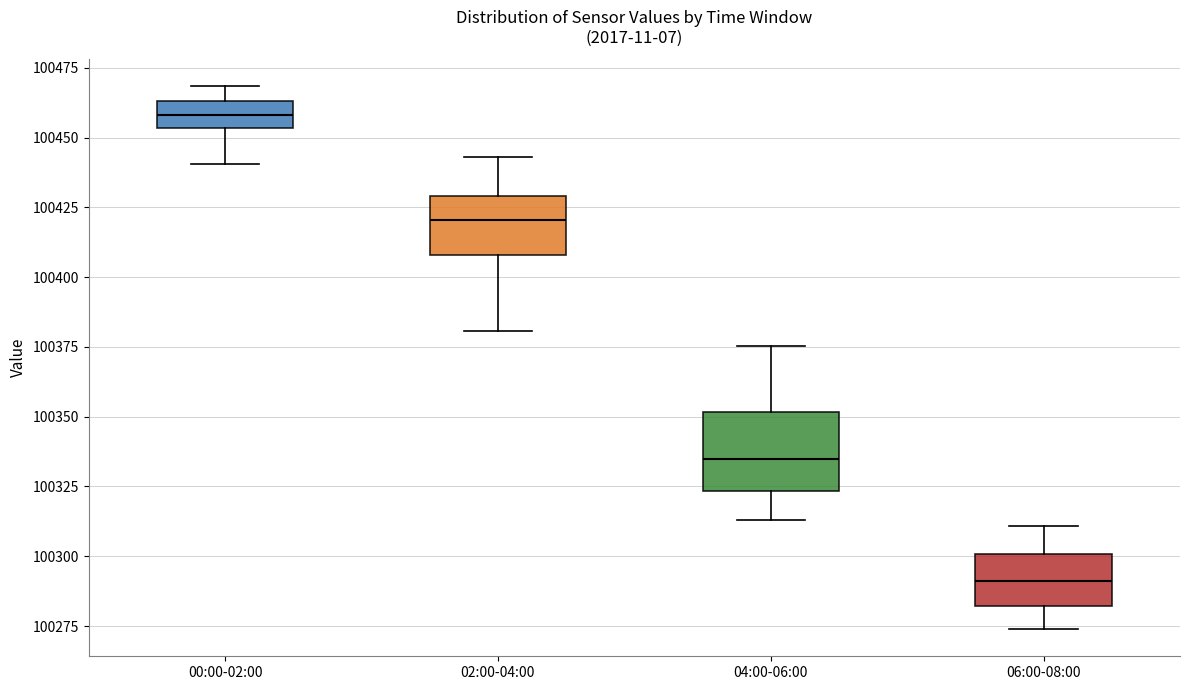

Which box is the tallest, from its lower edge to its upper edge?

04:00-06:00